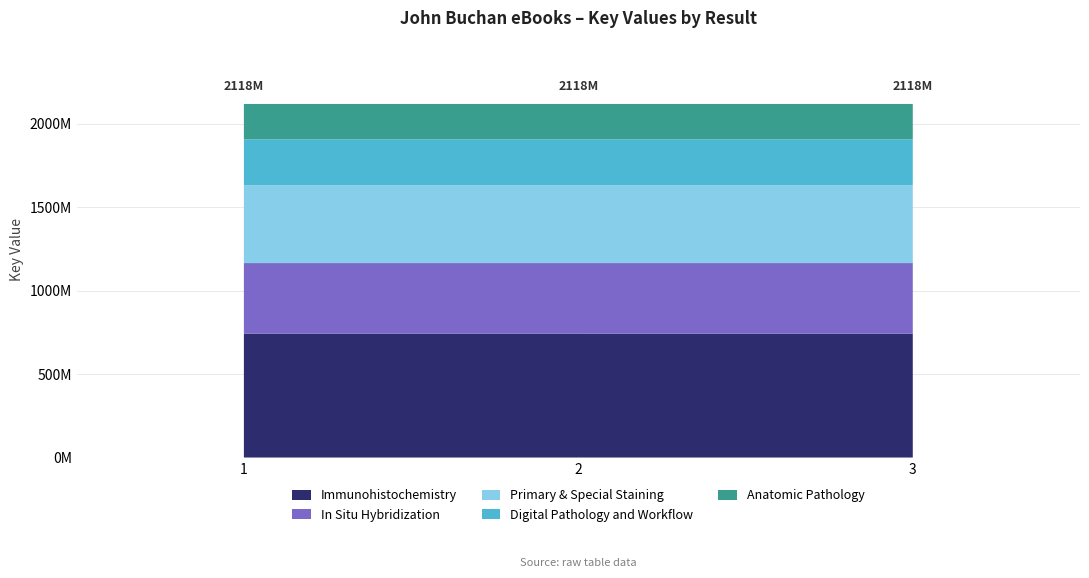

Reading left to right, transcribe all the data shown in this chart.

1=2117893869	2=2117900342	3=2117923486